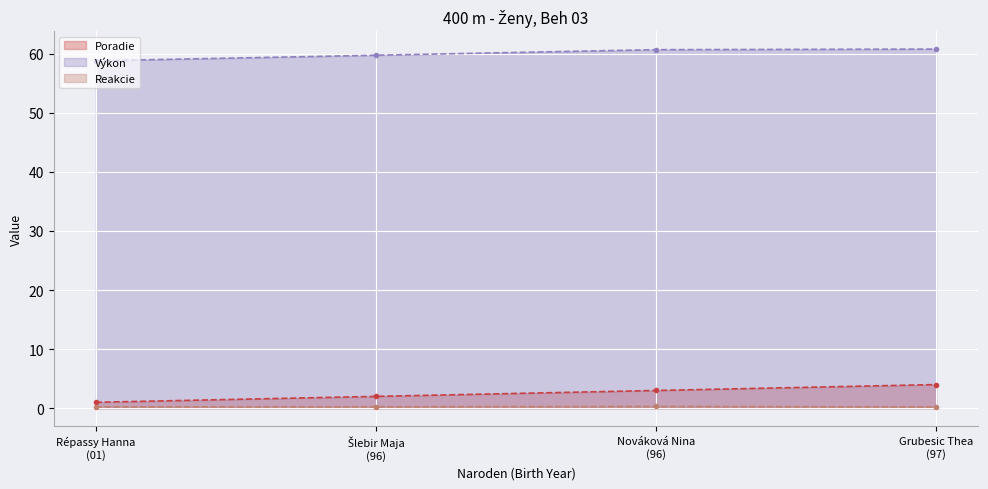

What is the value of the Poradie point at the 4th from the left?

4.0